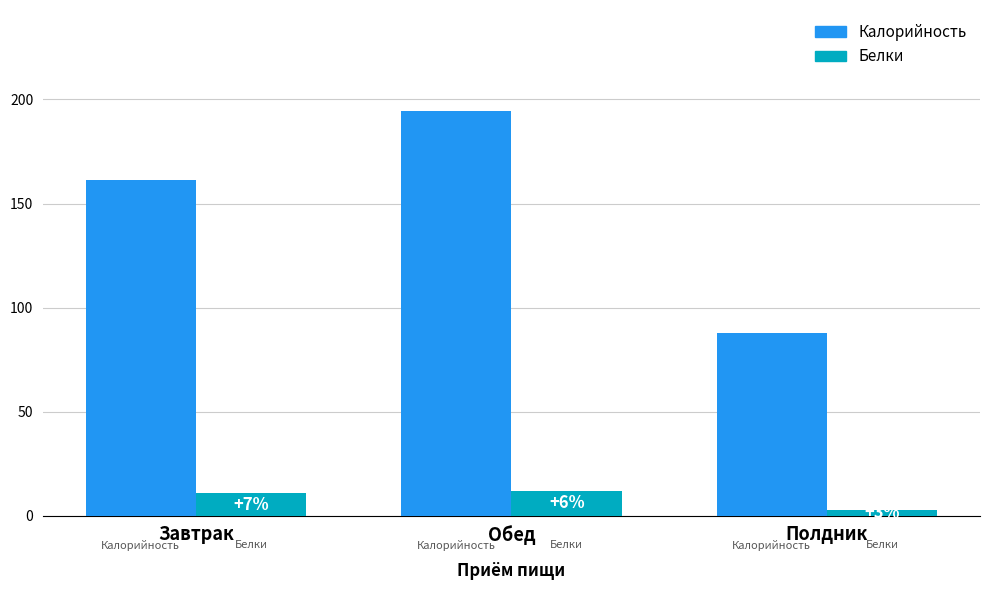

What is the average value of the Калорийность series?

147.8